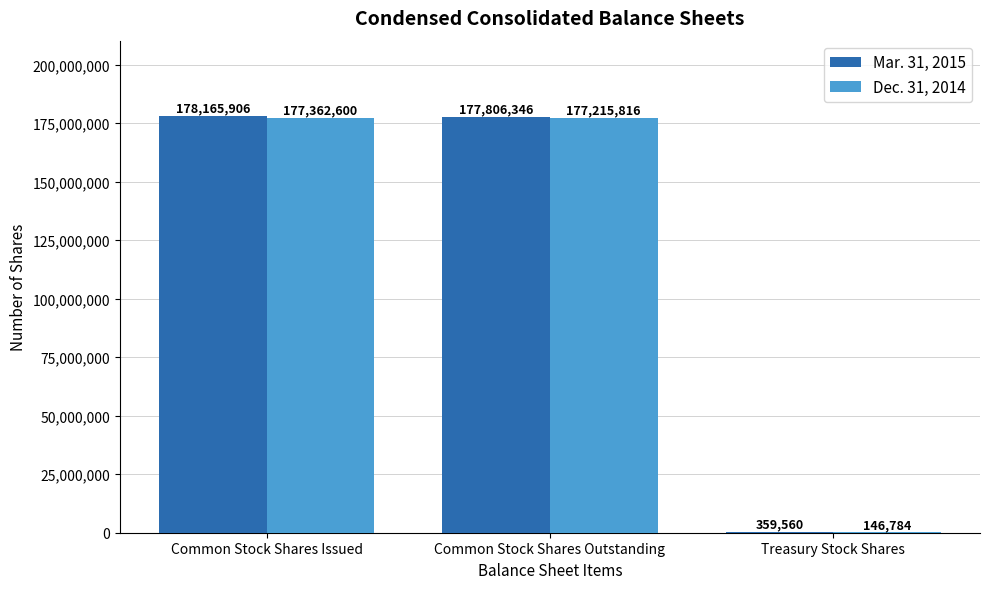

Which series has the largest total across all categories?

Mar. 31, 2015